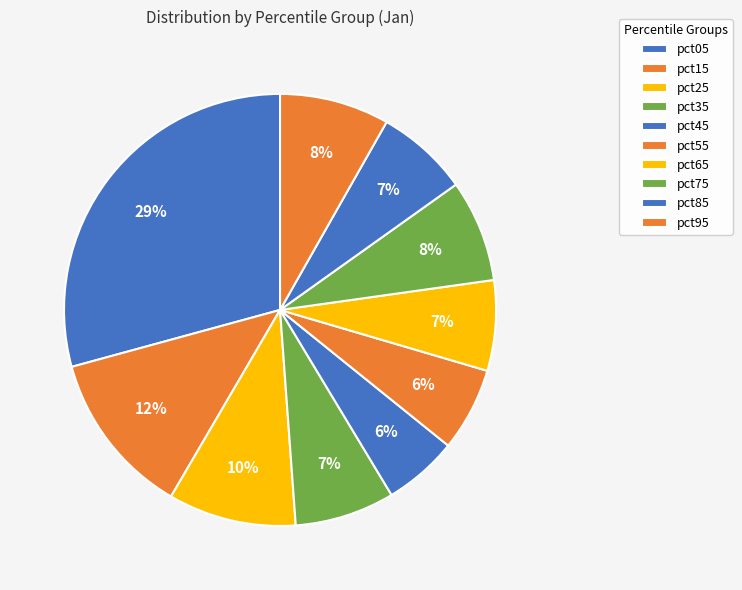

What is the smallest slice in the pie chart?

pct45